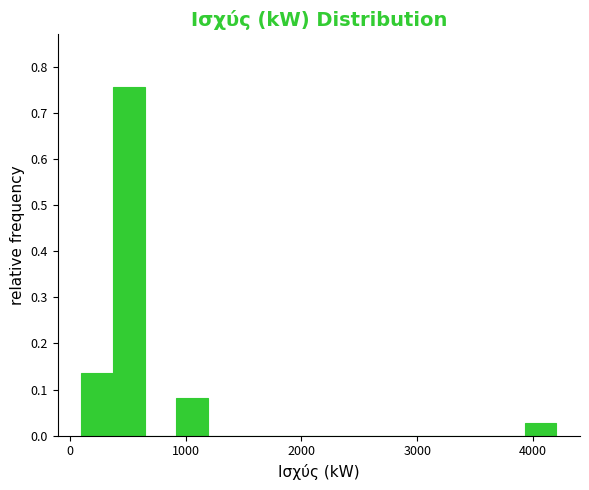

Read against the x-axis, roughly where is the centre of the tallest bar?

500